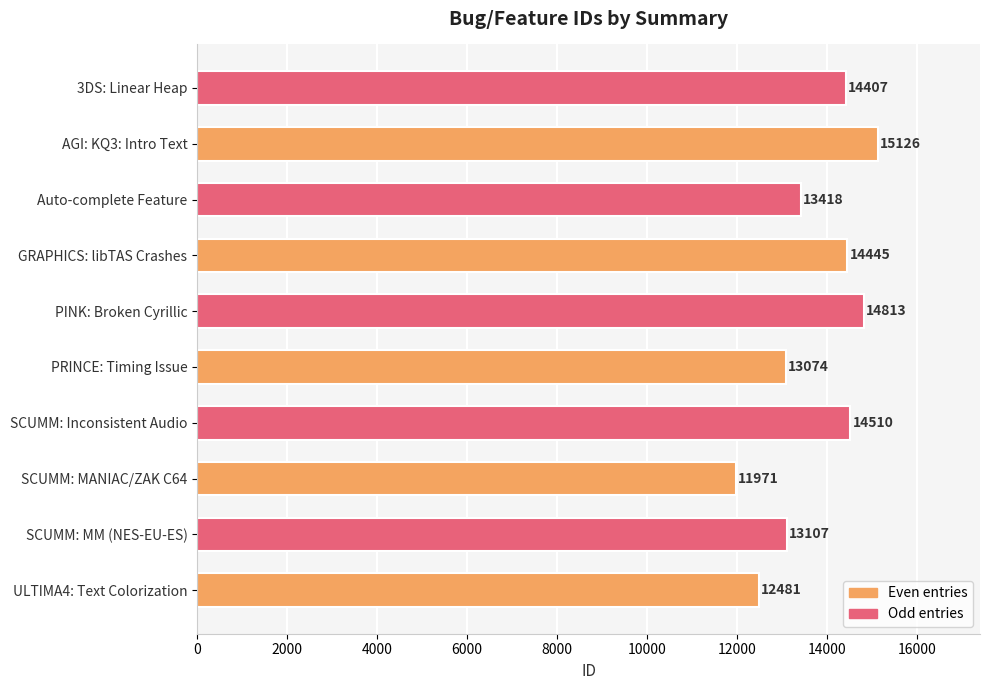

What is the maximum value shown in the chart?

15126